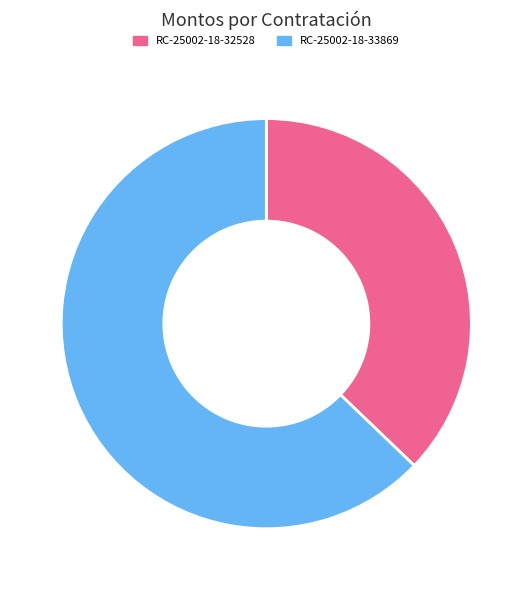

Which has a higher value, RC-25002-18-32528 or RC-25002-18-33869?

RC-25002-18-33869